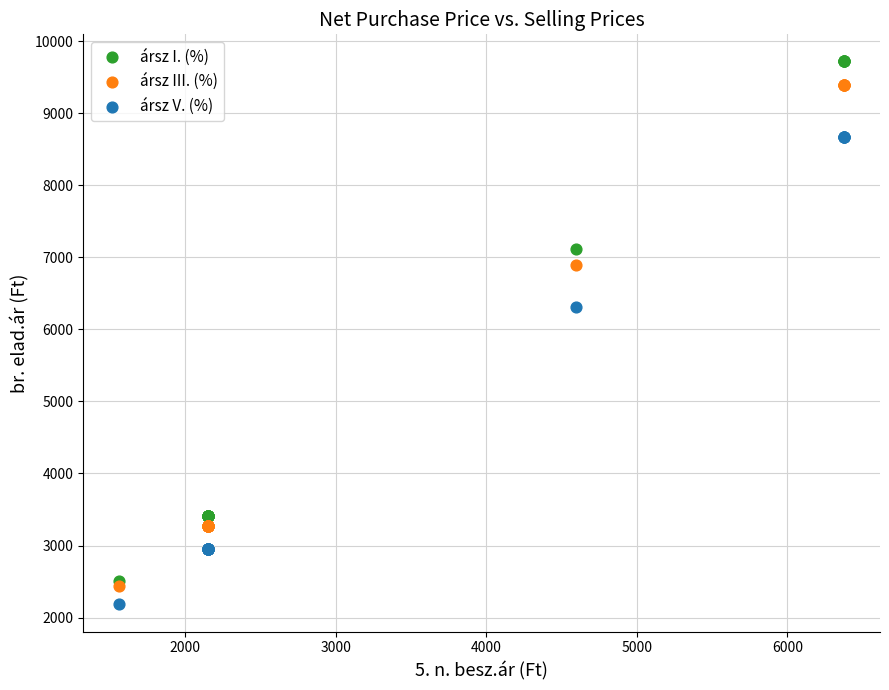

Which series reaches the maximum Y coordinate?

ársz I. (%)